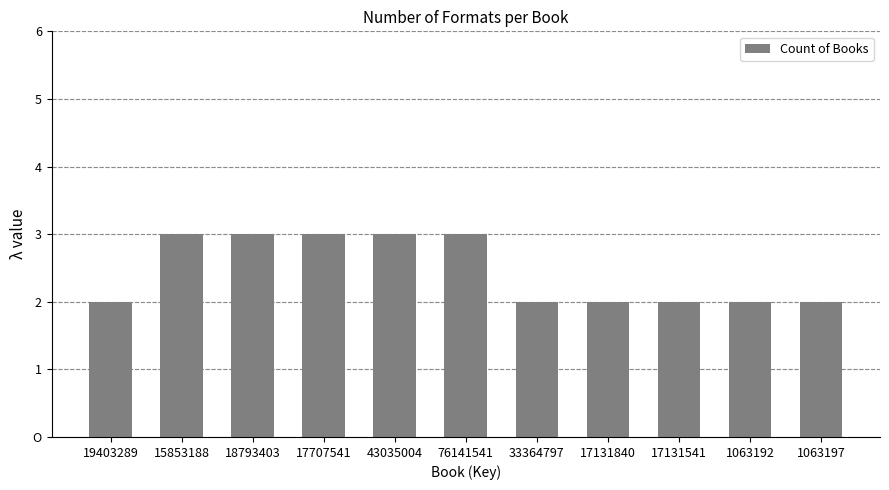

Rank the categories by value from lowest to highest.

19403289, 33364797, 17131840, 17131541, 1063192, 1063197, 15853188, 18793403, 17707541, 43035004, 76141541